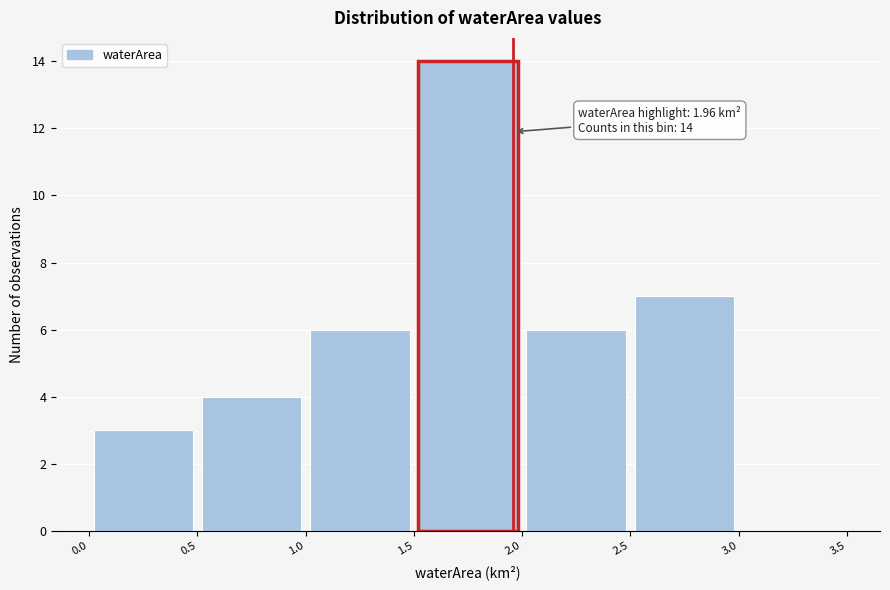

Over which range of the x-axis is the bar tallest?

1.5 to 2.0